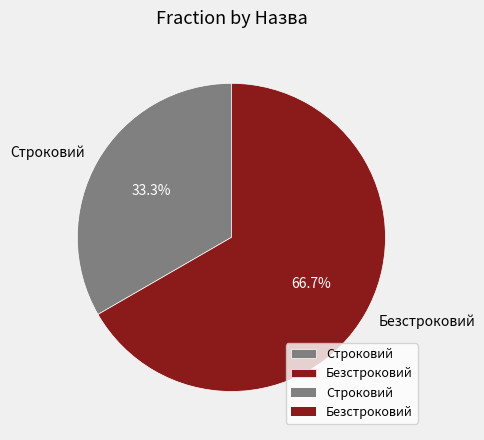

Which category has the smallest portion of the pie?

Строковий